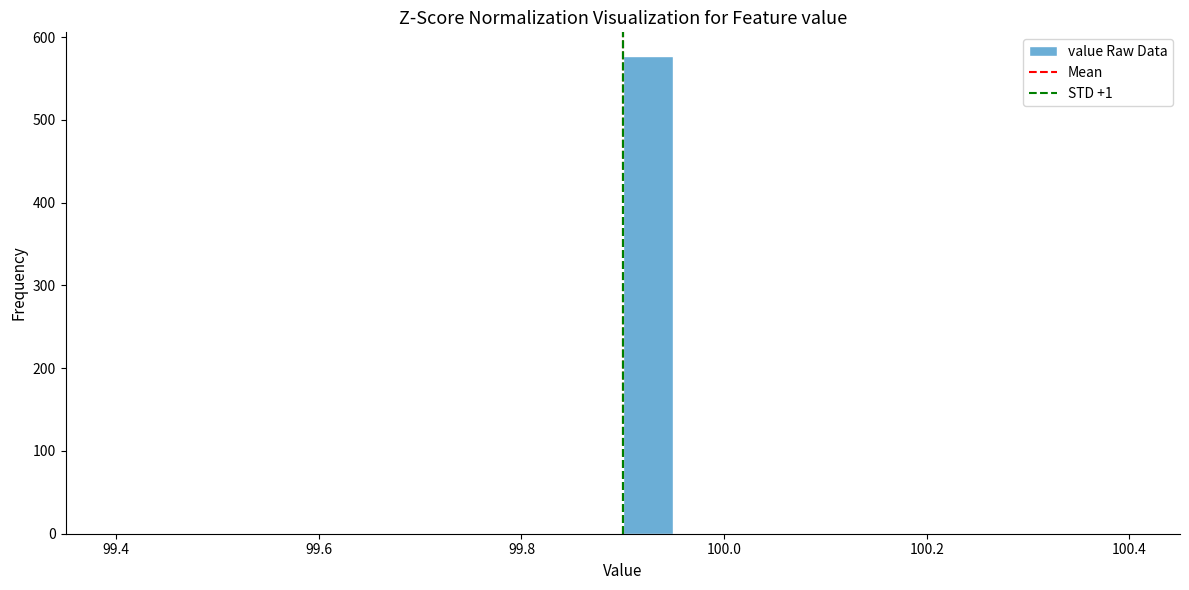

Around what value on the x-axis is the tallest bar? Give the approximate position of its centre, as read against the axis.

99.92